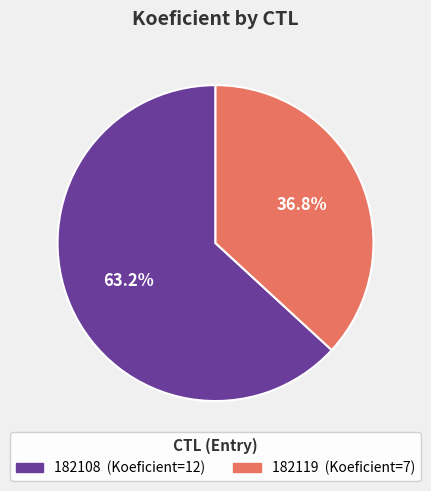

Approximately how many times larger is the value at 182108 compared to 182119?

1.7